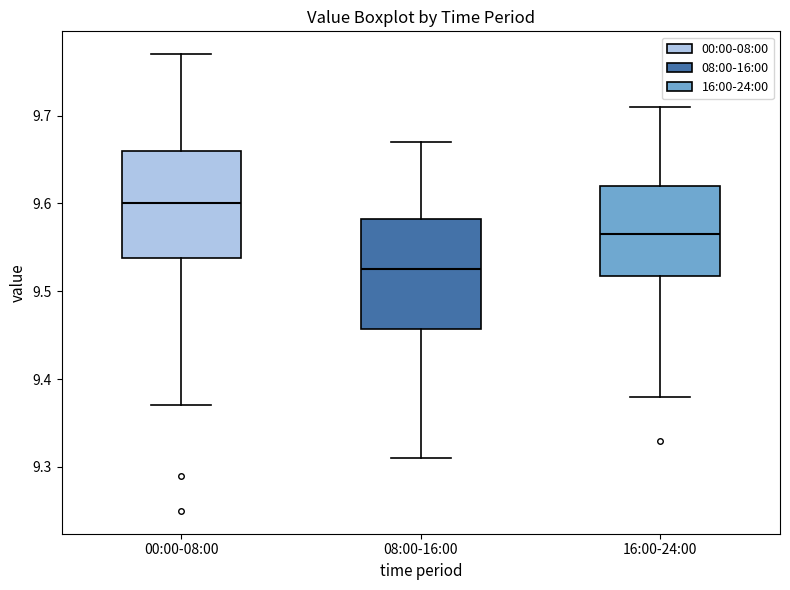

Reading left to right, read every box against the y-axis: the position of its median line, the range the box covers, and the ends of its whiskers. The values are not printed on the chart, so give them approximately, as read against the axis.

00:00-08:00: median 9.60, box 9.54 to 9.66, whiskers 9.37 to 9.77
08:00-16:00: median 9.53, box 9.46 to 9.58, whiskers 9.31 to 9.67
16:00-24:00: median 9.57, box 9.52 to 9.62, whiskers 9.38 to 9.71